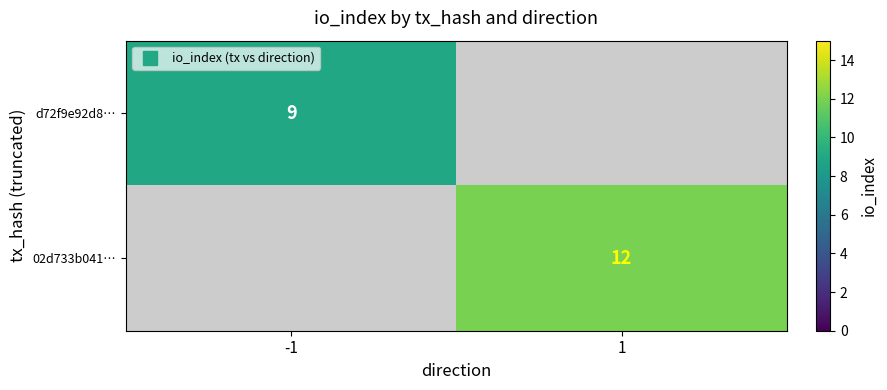

Rank the series by their maximum value, from lowest to highest.

d72f9e92d8…, 02d733b041…